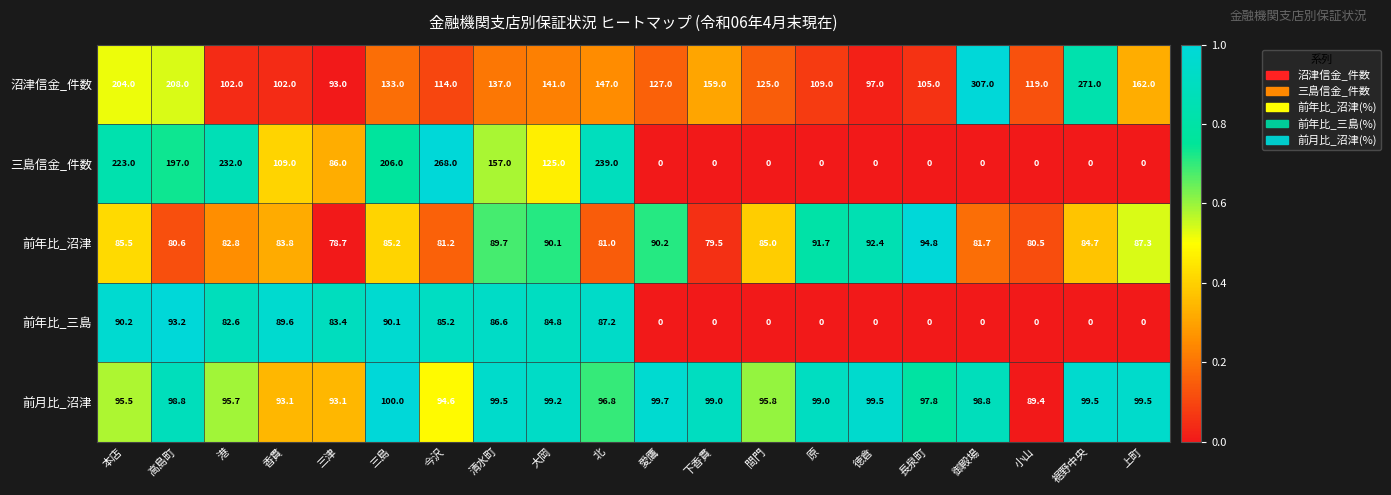

What is the spread (max minus min) of values at 香貫?

25.2